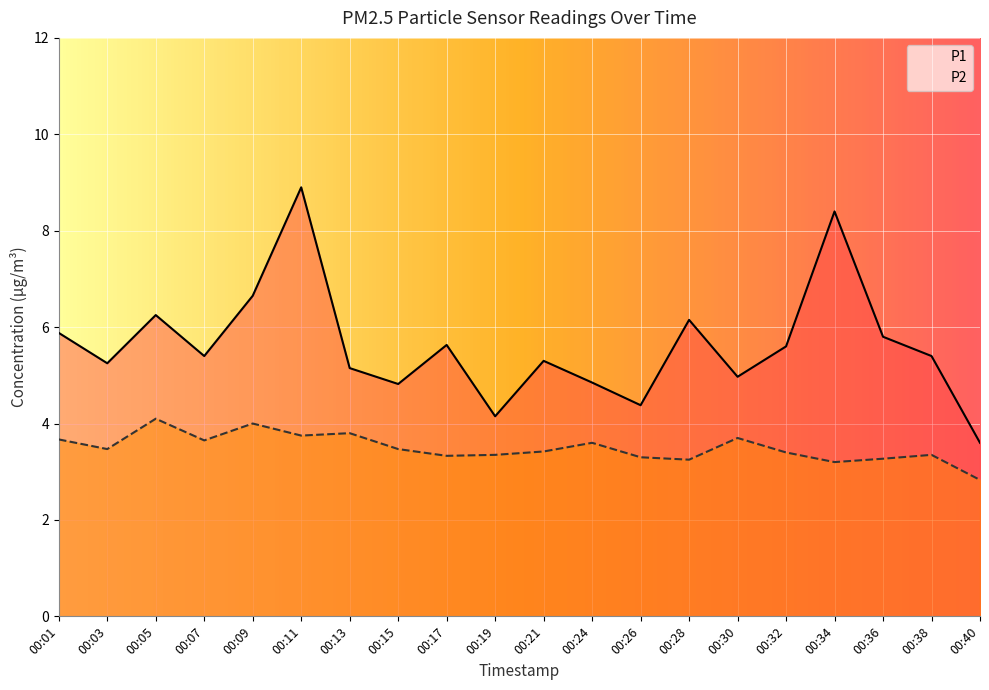

Reading left to right, list all the values displayed in this chart.

P1: 00:01=5.9	00:03=5.2	00:05=6.2	00:07=5.4	00:09=6.7	00:11=8.9	00:13=5.2	00:15=4.8	00:17=5.6	00:19=4.2	00:21=5.3	00:24=4.8	00:26=4.4	00:28=6.2	00:30=5.0	00:32=5.6	00:34=8.4	00:36=5.8	00:38=5.4	00:40=3.6
P2: 00:01=3.7	00:03=3.5	00:05=4.1	00:07=3.6	00:09=4.0	00:11=3.8	00:13=3.8	00:15=3.5	00:17=3.3	00:19=3.4	00:21=3.4	00:24=3.6	00:26=3.3	00:28=3.2	00:30=3.7	00:32=3.4	00:34=3.2	00:36=3.3	00:38=3.4	00:40=2.8